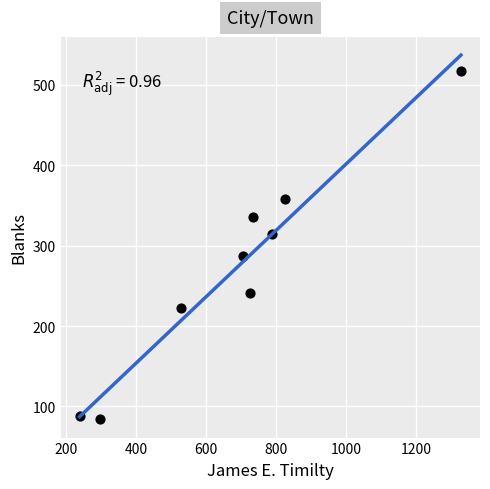

What is the range of X values (max minus min)?

1091